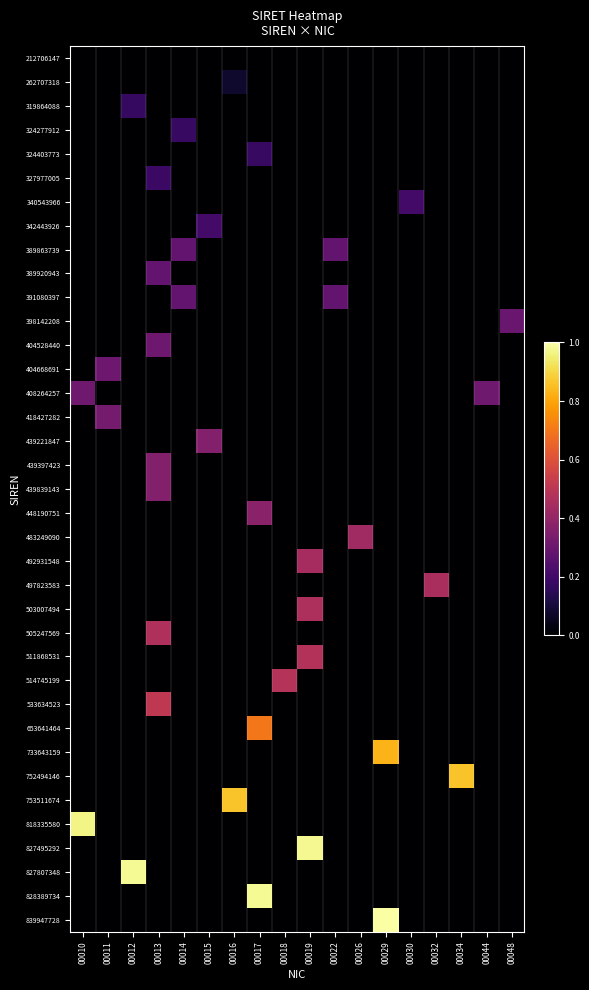

At how many categories does at least one series exceed 0?

18